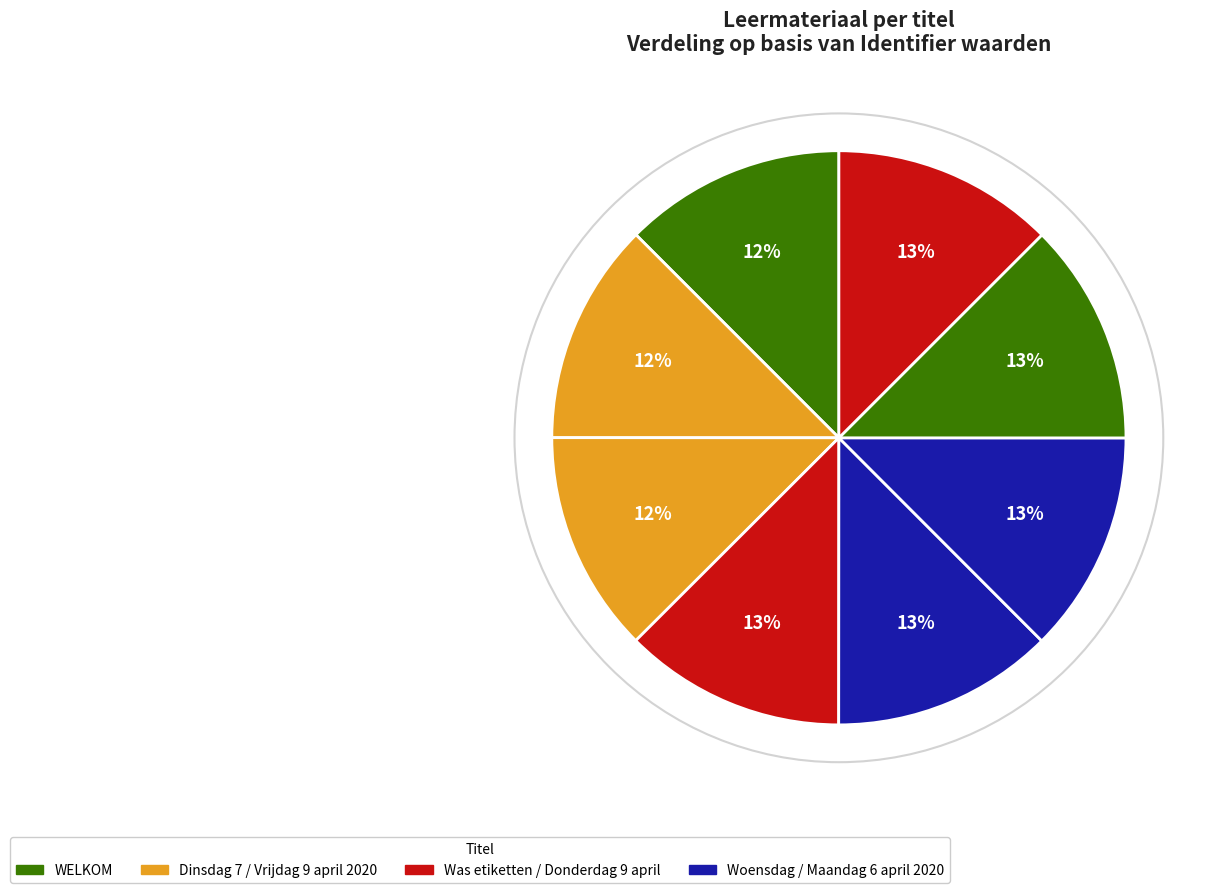

How many slices are in this pie chart?

8